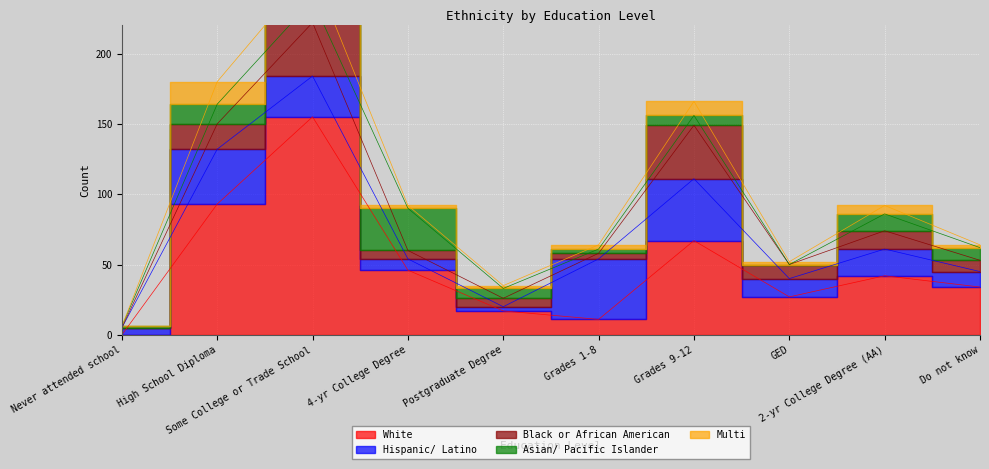

What is the difference between the Black or African American values at Postgraduate Degree and GED?

4